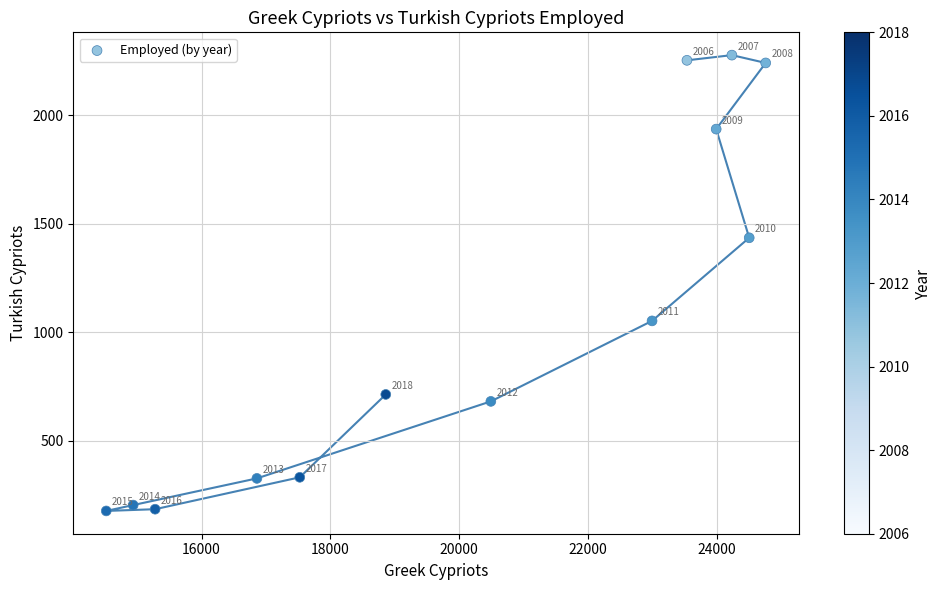

What is the range of X values (max minus min)?

10243